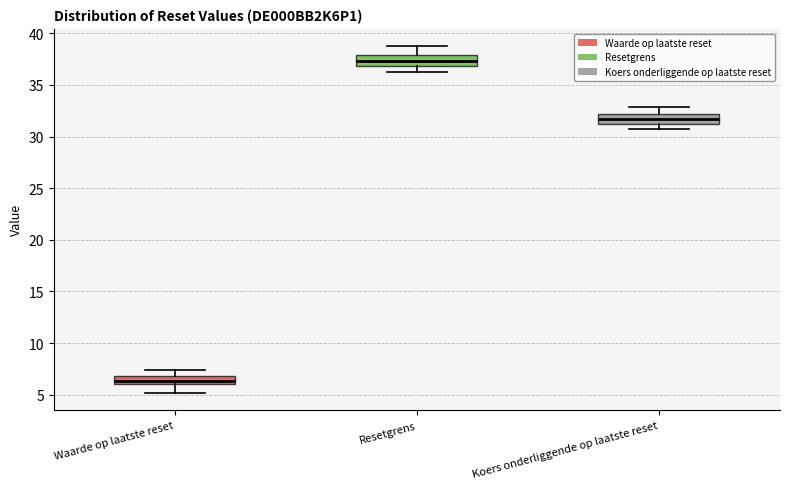

Reading left to right, read every box against the y-axis: the position of its median line, the range the box covers, and the ends of its whiskers. The values are not printed on the chart, so give them approximately, as read against the axis.

Waarde op laatste reset: median 6.5, box 6.0 to 7.0, whiskers 5.0 to 7.5
Resetgrens: median 37.5, box 37.0 to 38.0, whiskers 36.0 to 39.0
Koers onderliggende op laatste reset: median 31.5, box 31.0 to 32.0, whiskers 30.5 to 33.0